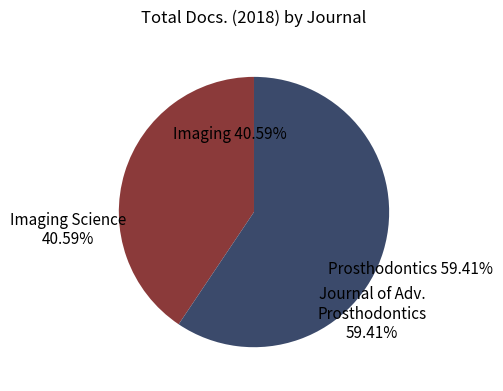

Count the number of slices in the pie.

2